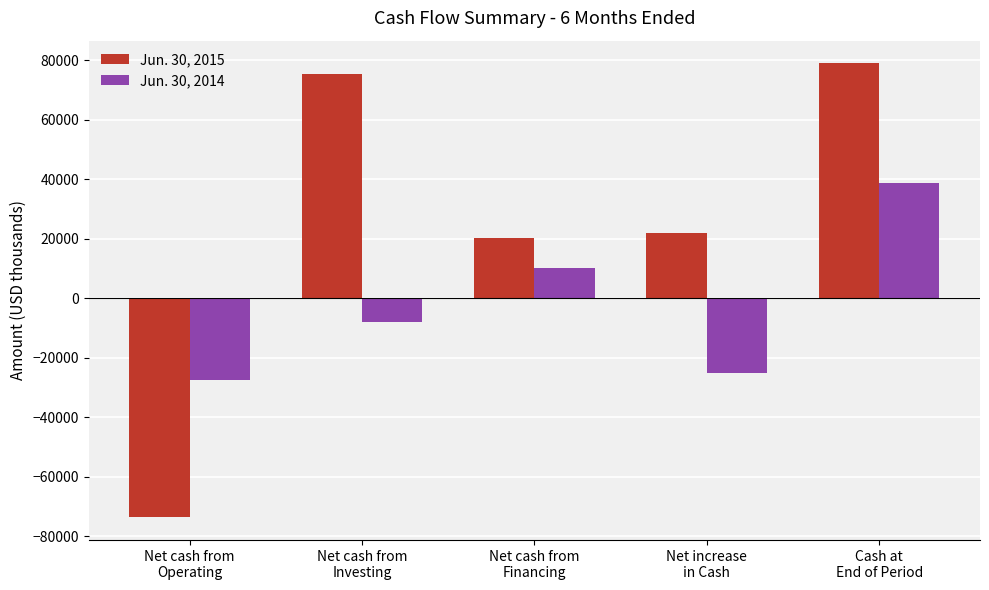

How many data points does each series have?

5